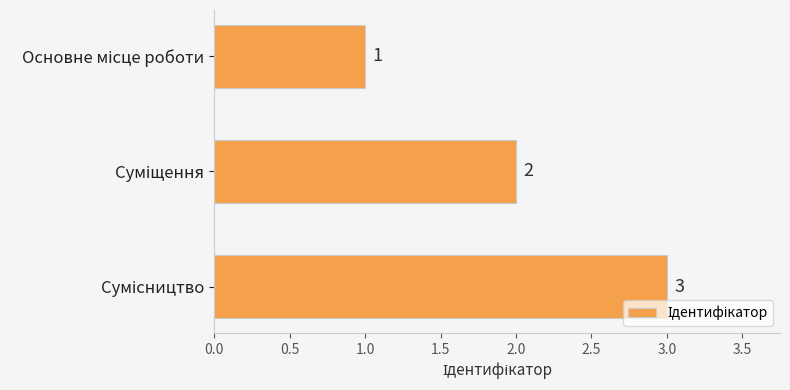

How many values are between 1 and 3?

3